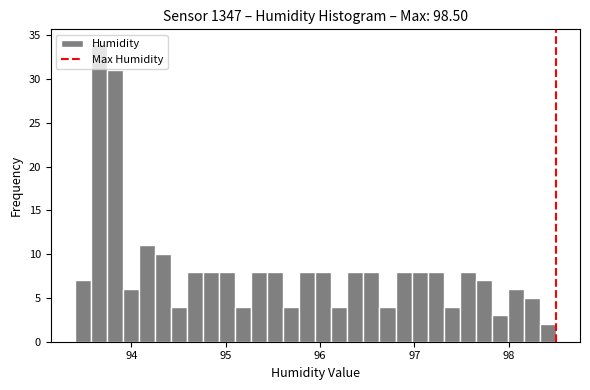

Around what value on the x-axis is the tallest bar? Give the approximate position of its centre, as read against the axis.

93.7